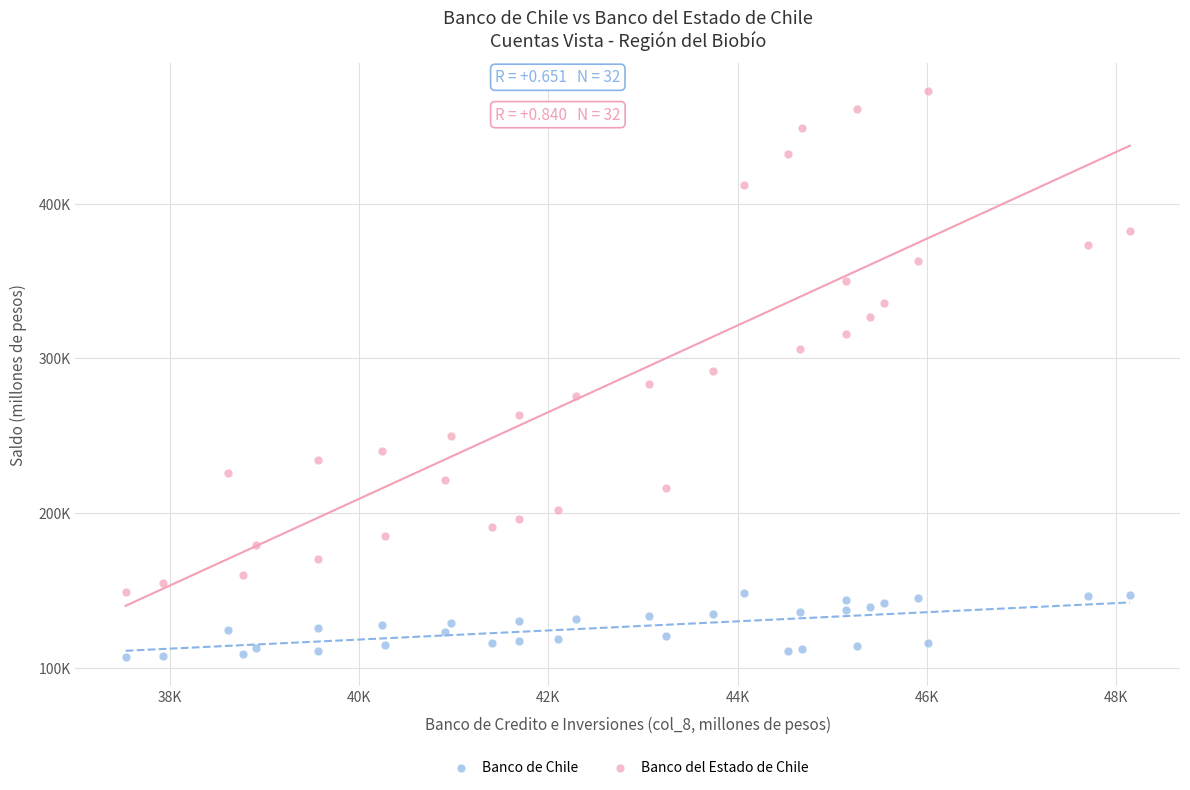

What are all the series names shown in the legend?

Banco de Chile, Banco del Estado de Chile